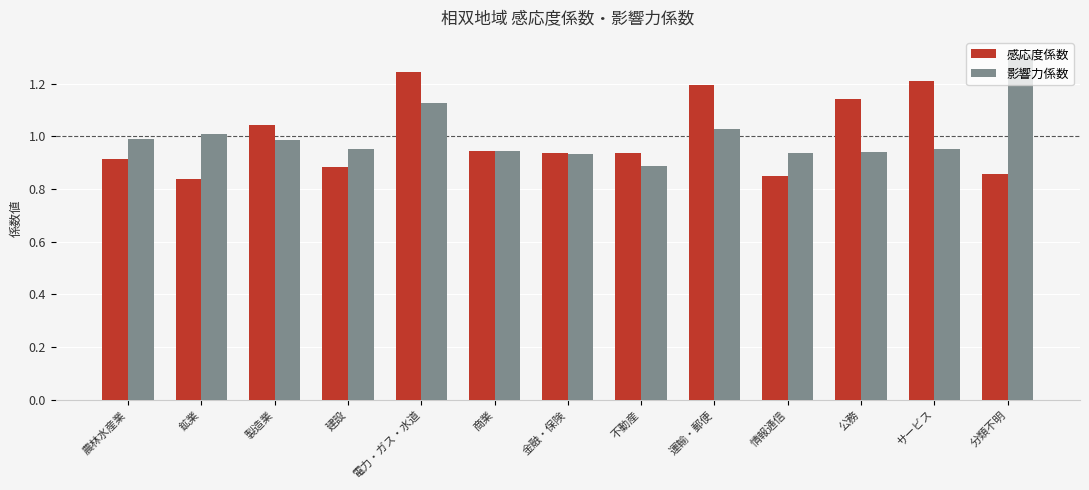

Which series has the widest spread of values?

影響力係数